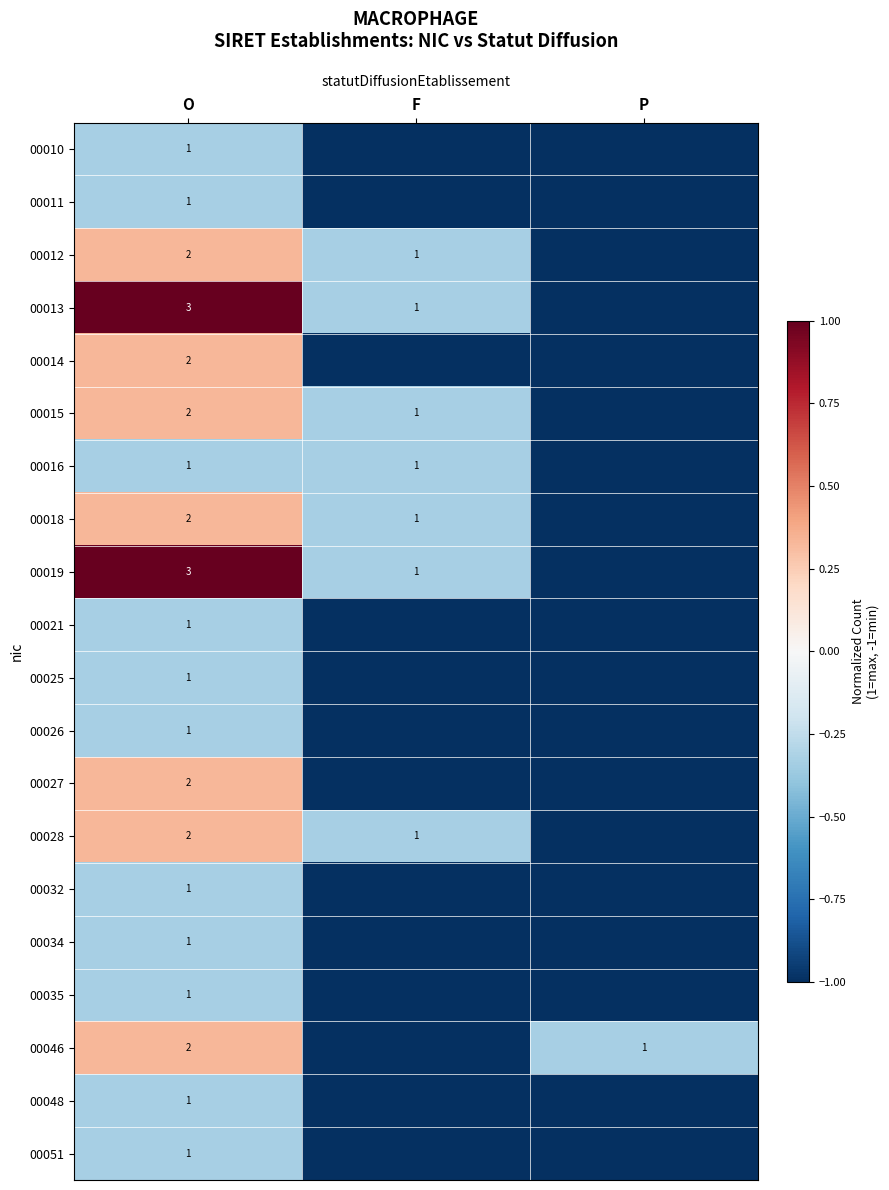

What is the total value across all series at O?

31